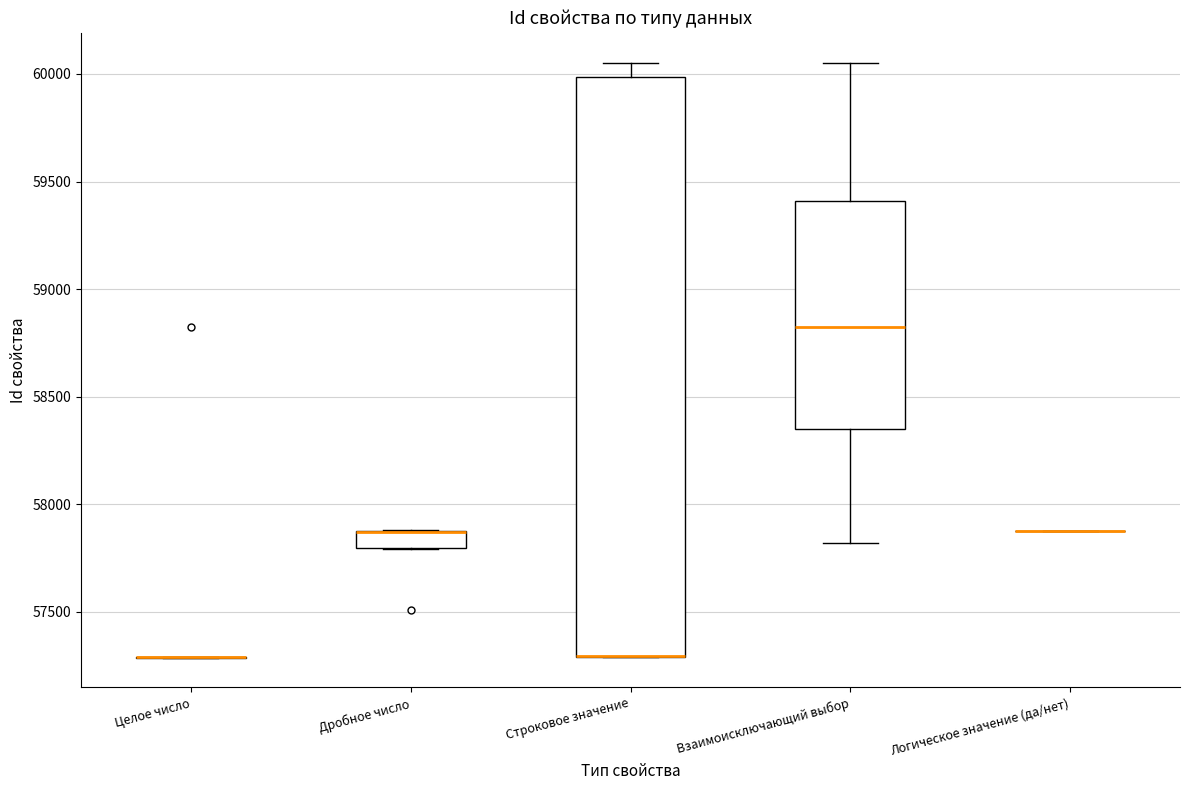

Reading left to right, transcribe this box plot: for each box, give where its median line is, the range the box spans, and where its two whiskers end, as read against the y-axis. The values are not printed on the chart, so give them approximately, as read against the axis.

Целое число: box collapsed to a line at 57300, whiskers 57300 to 57300
Дробное число: median 57850 (drawn on the box's upper edge), box 57800 to 57900, whiskers 57800 to 57900
Строковое значение: median 57300 (drawn on the box's lower edge), box 57300 to 60000, whiskers 57300 to 60050
Взаимоисключающий выбор: median 58800, box 58350 to 59400, whiskers 57800 to 60050
Логическое значение (да/нет): box collapsed to a line at 57900, whiskers 57900 to 57900